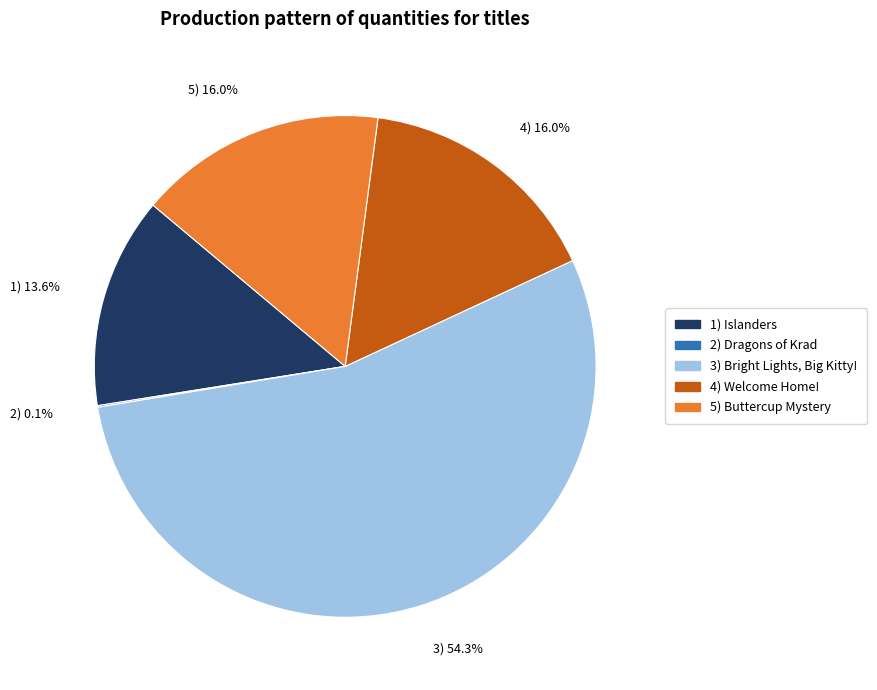

To the nearest percent, what is the difference between the largest and smallest slice percentages?

54%